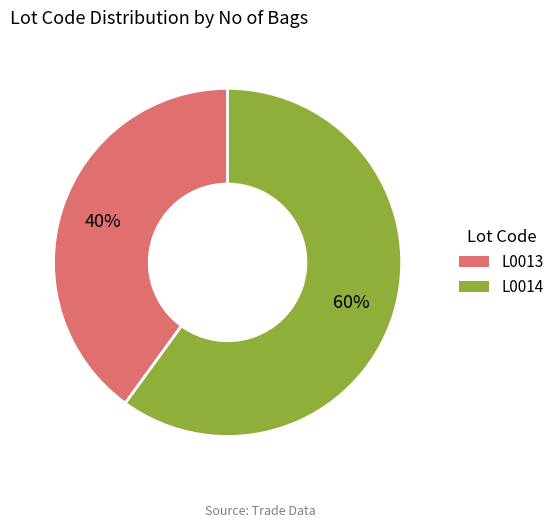

What is the largest slice in the pie chart?

L0014